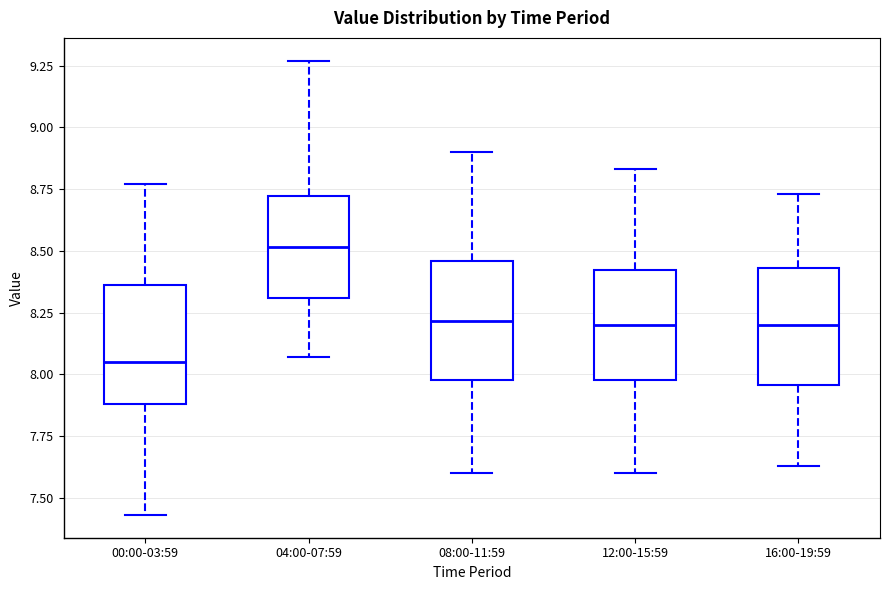

Reading left to right, transcribe this box plot: for each box, give where its median line is, the range the box spans, and where its two whiskers end, as read against the y-axis. The values are not printed on the chart, so give them approximately, as read against the axis.

00:00-03:59: median 8.05, box 7.90 to 8.35, whiskers 7.45 to 8.75
04:00-07:59: median 8.50, box 8.30 to 8.70, whiskers 8.05 to 9.25
08:00-11:59: median 8.20, box 8.00 to 8.45, whiskers 7.60 to 8.90
12:00-15:59: median 8.20, box 8.00 to 8.40, whiskers 7.60 to 8.85
16:00-19:59: median 8.20, box 7.95 to 8.45, whiskers 7.65 to 8.75